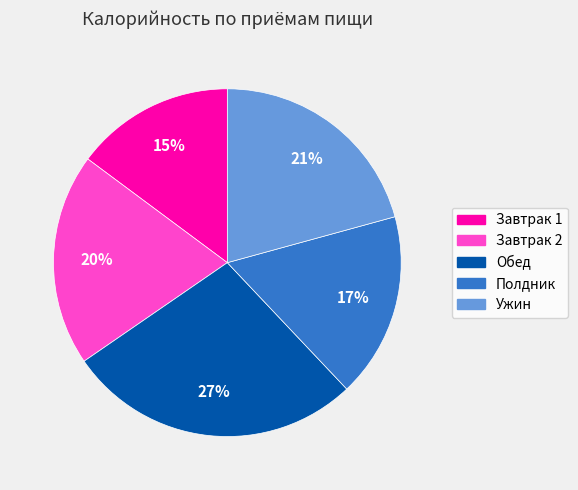

The Завтрак 2 slice represents 20% of the pie. True or false?

True